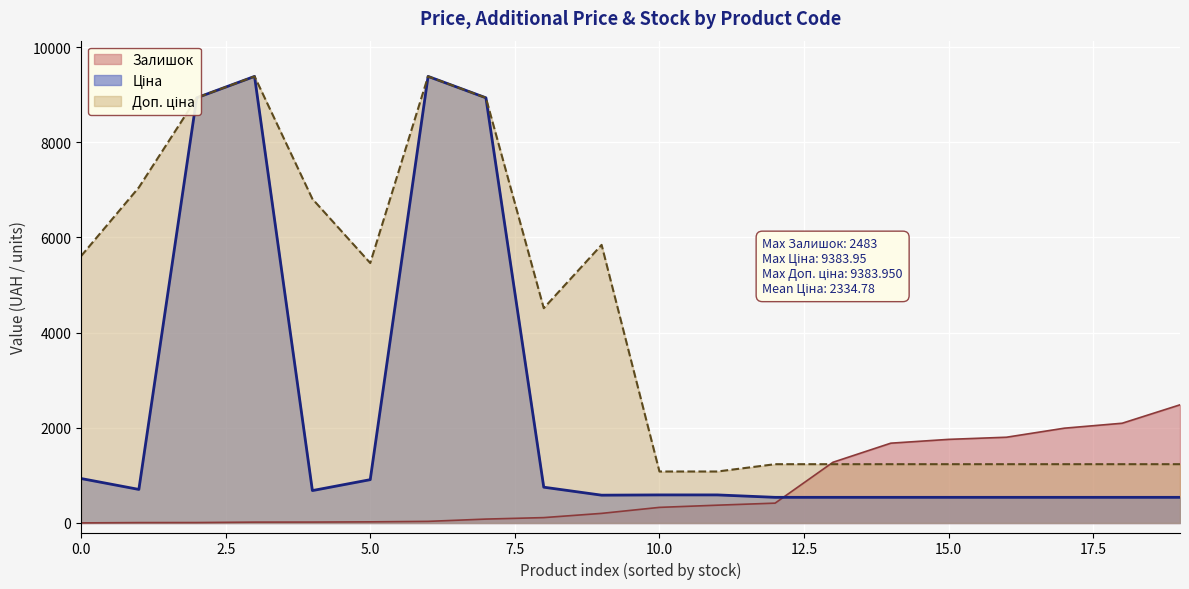

True or false: Залишок has a value of 9.8 at 283481953.

False